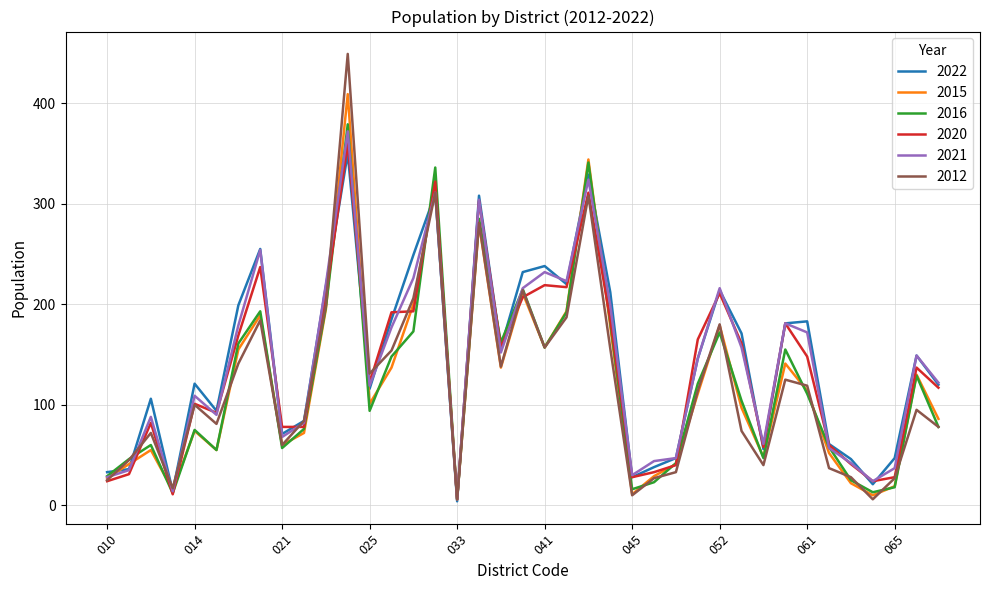

Which series has the largest range (max minus min)?

2012